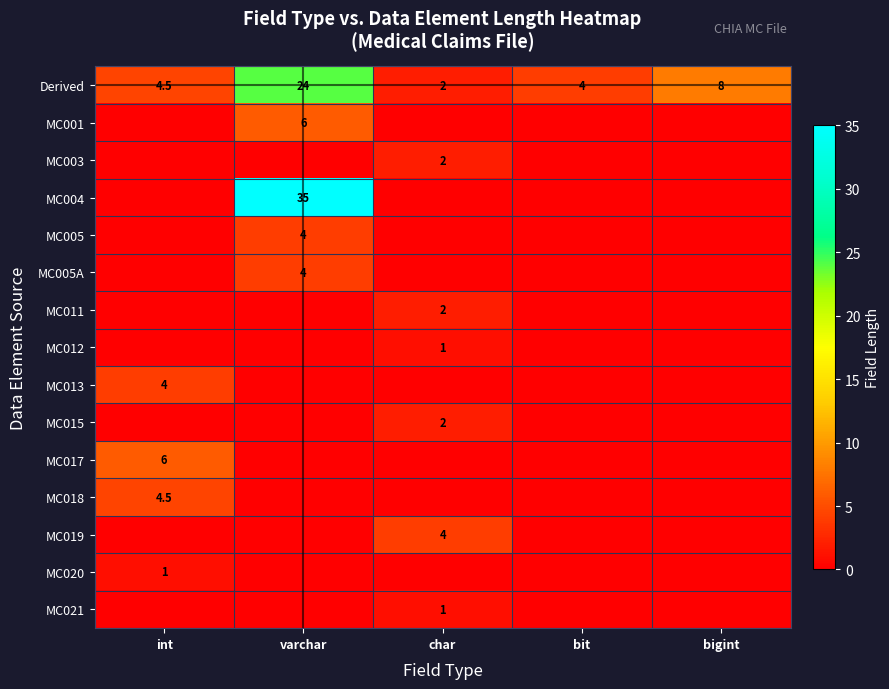

Which category has the lowest value in the Derived series?

char